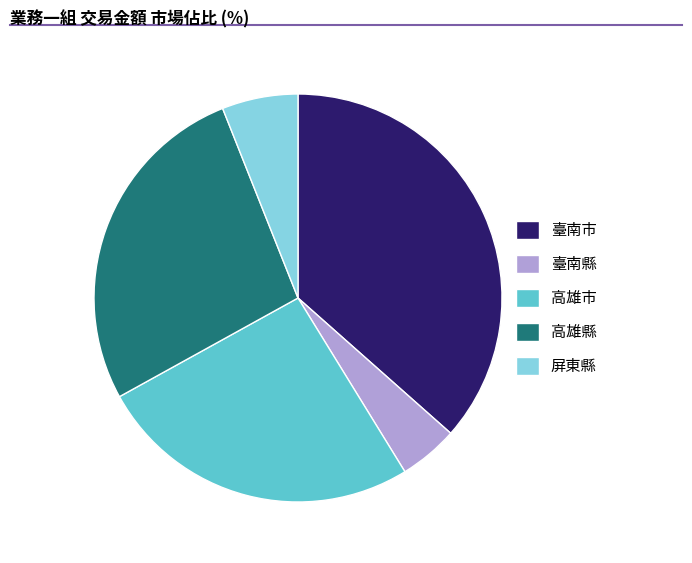

Which has a higher value, 高雄市 or 屏東縣?

高雄市